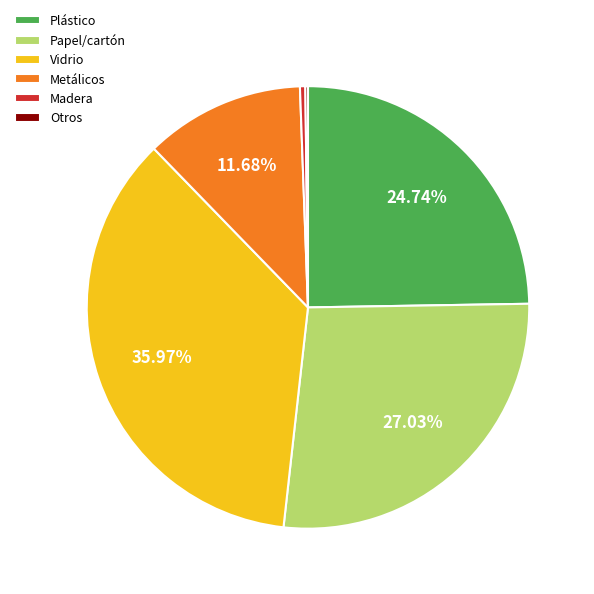

What is the largest slice in the pie chart?

Vidrio